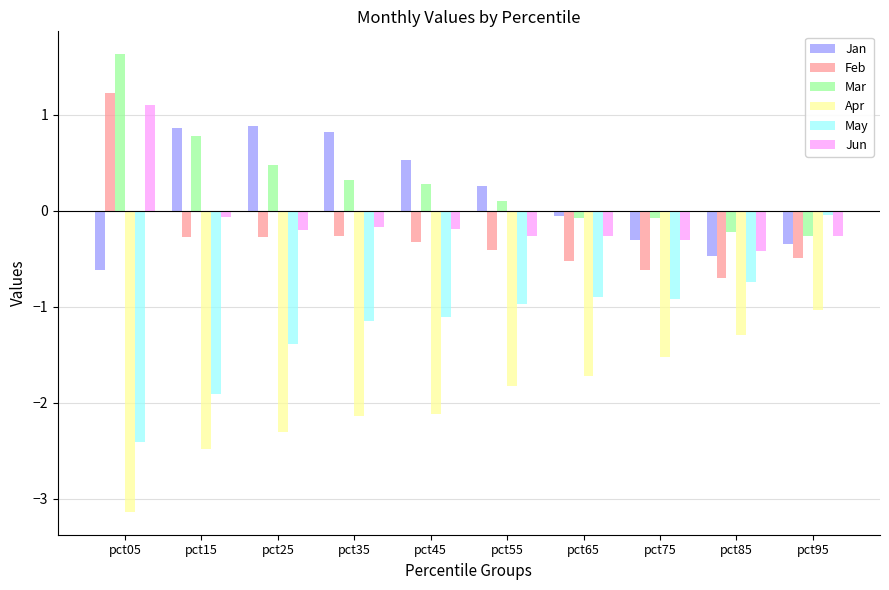

Which series has the largest total across all categories?

Mar